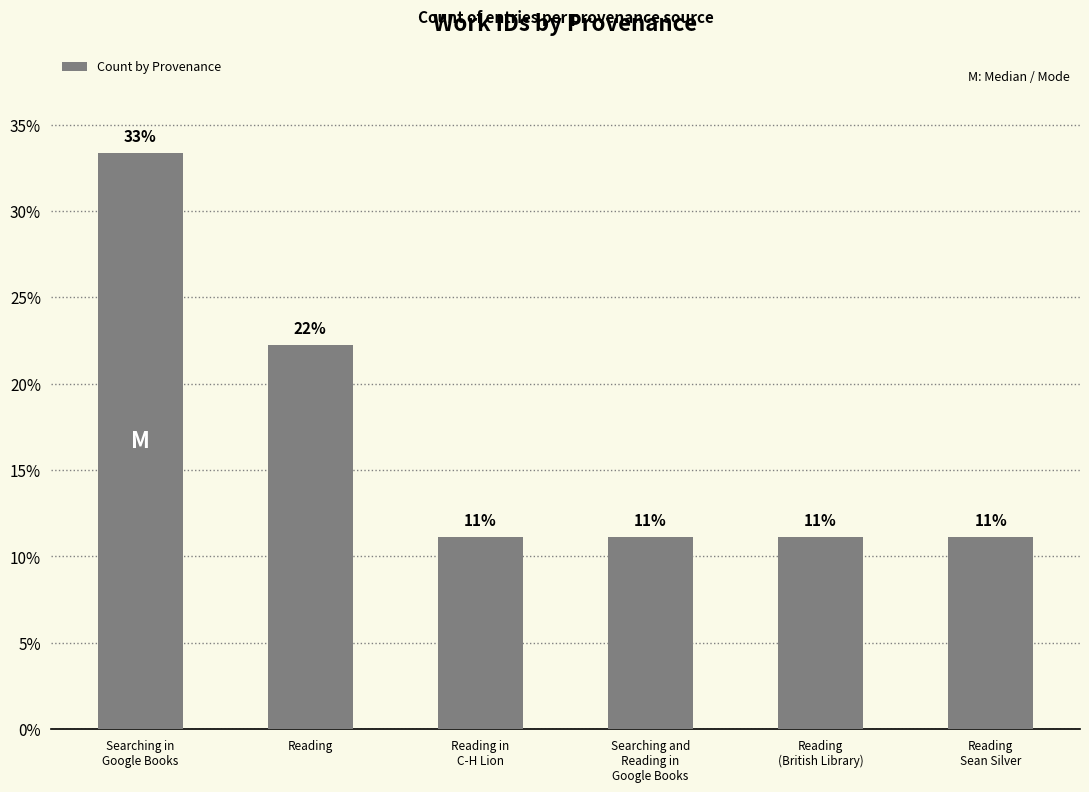

What is the label of the 5th bar from the left?

Reading
(British Library)